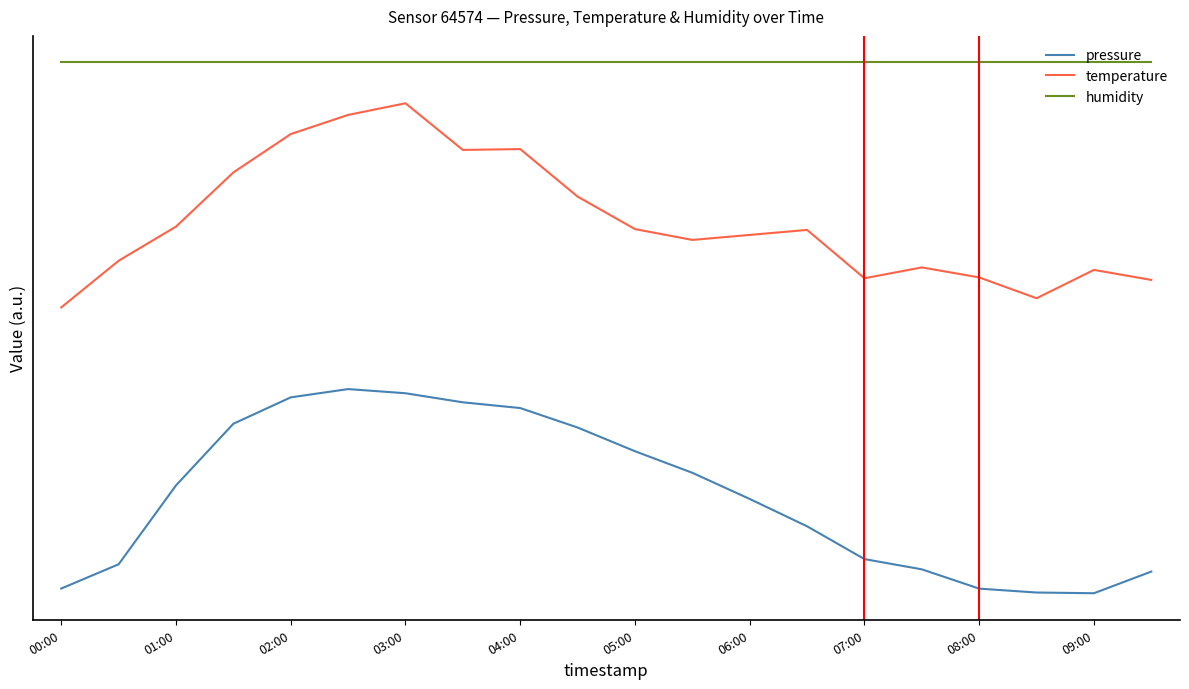

Is this an area chart (filled region under the line)?

No